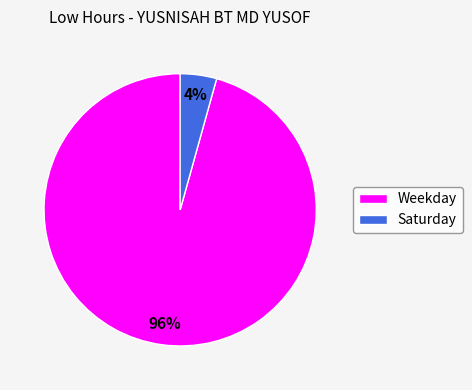

To the nearest percent, what is the average slice percentage?

50%